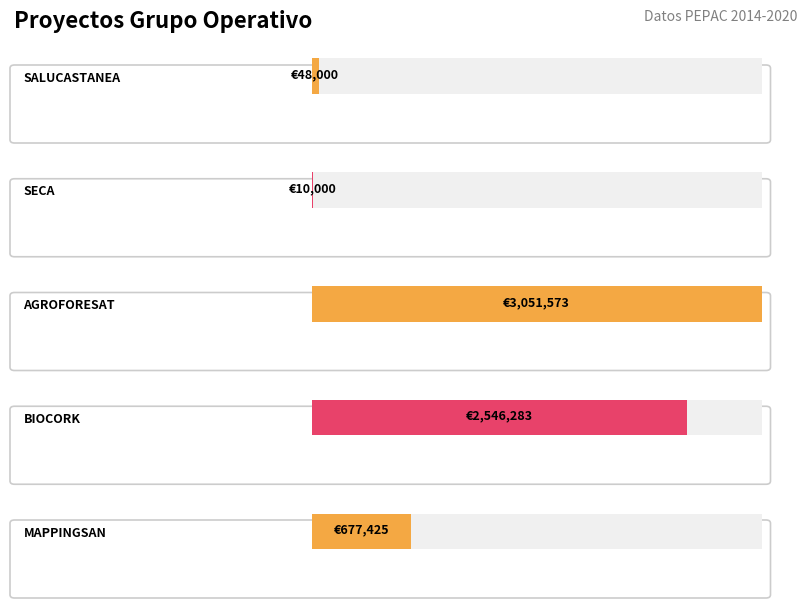

What is the label of the 1st bar from the right?

MAPPINGSAN